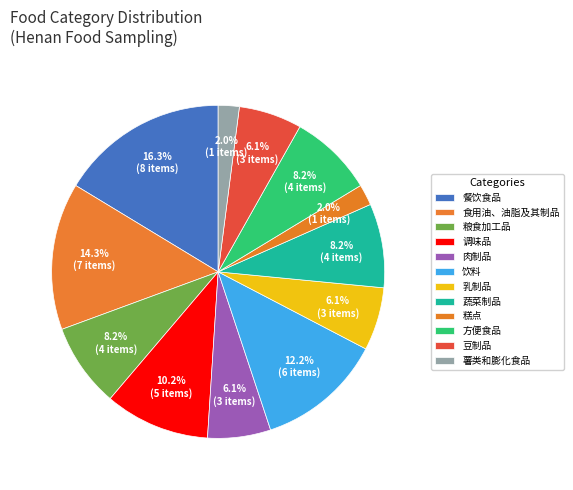

To the nearest percent, what percentage of the pie is 糕点?

2%